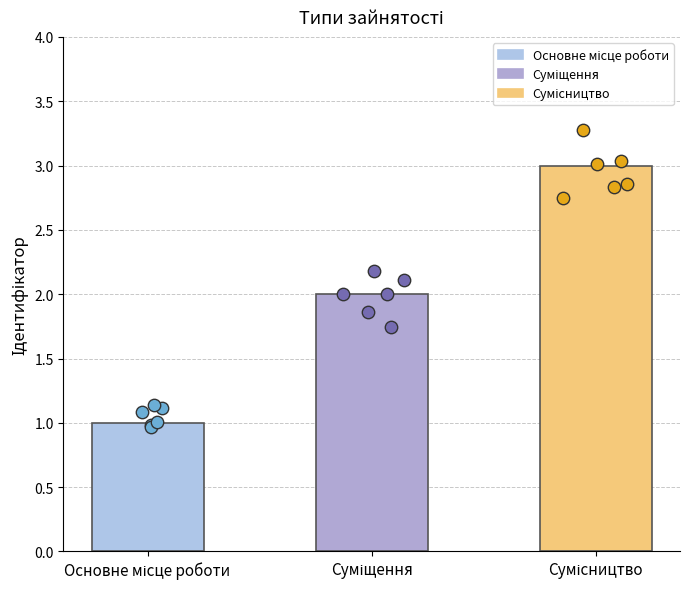

What is the change in value from Основне місце роботи to Суміщення?

+1